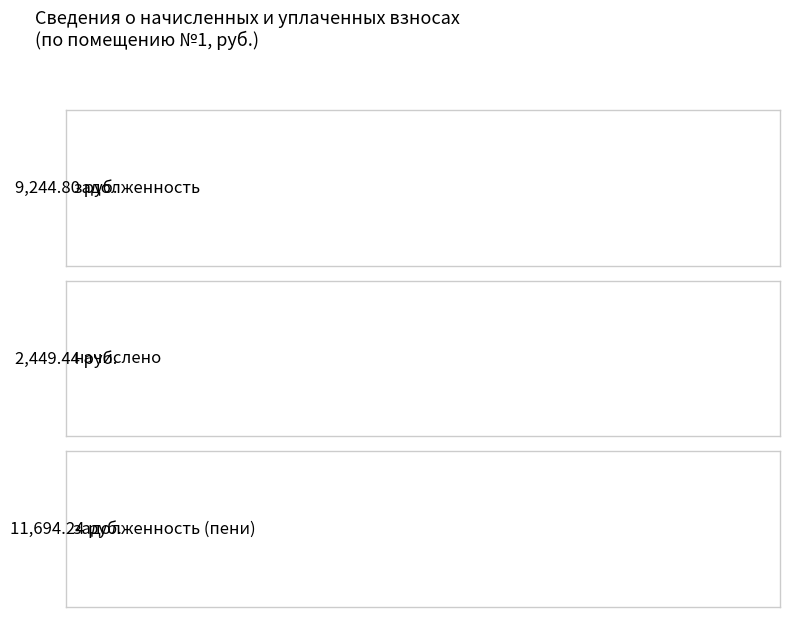

What is the minimum value shown in the chart?

2449.4